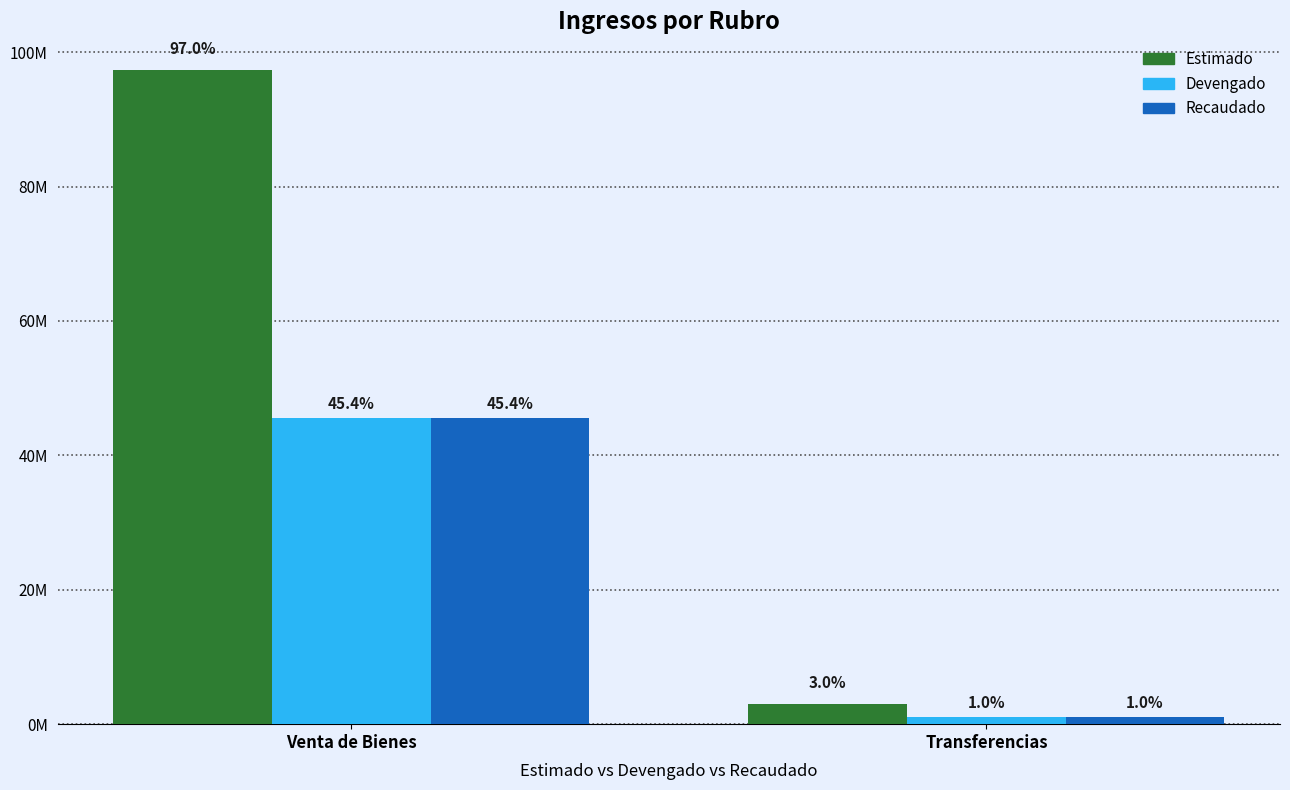

Does the chart contain any negative values?

No